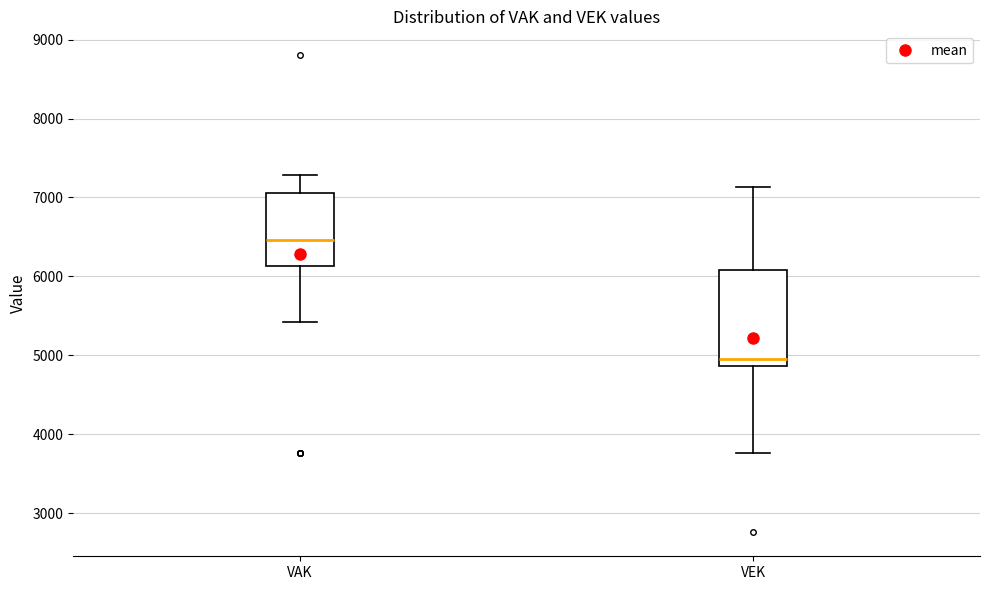

Which box is the tallest, from its lower edge to its upper edge?

VEK